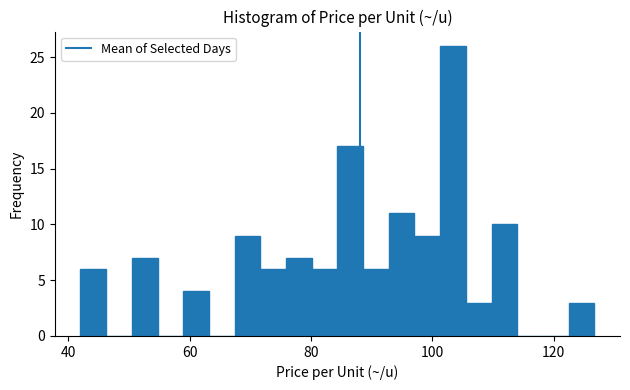

Read against the x-axis, roughly where is the centre of the tallest bar?

104